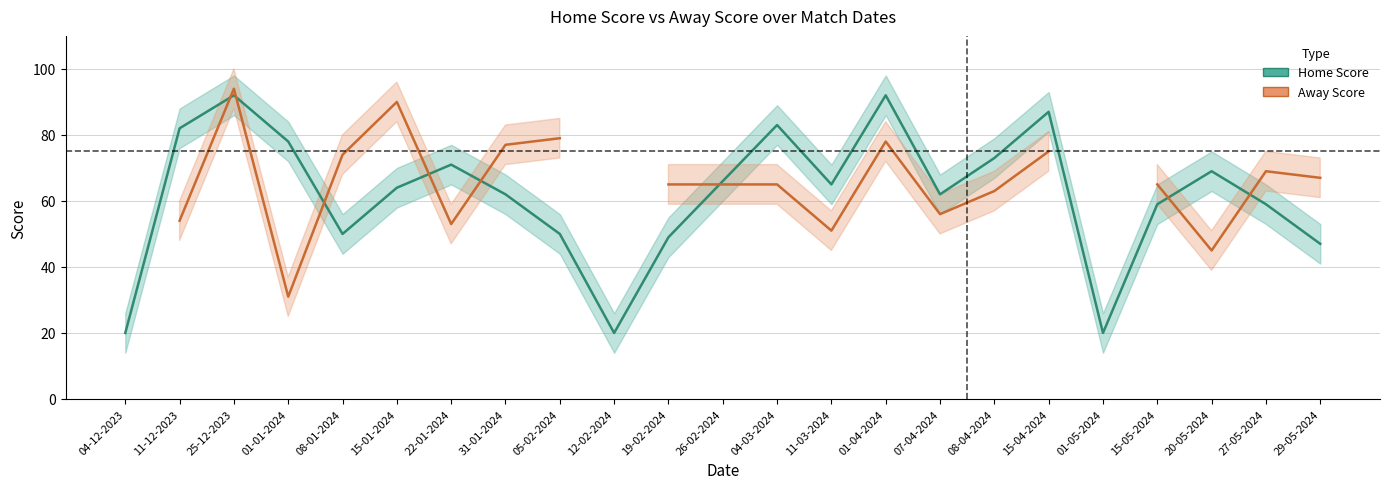

At which label is Home Score closest to 56?

15-05-2024